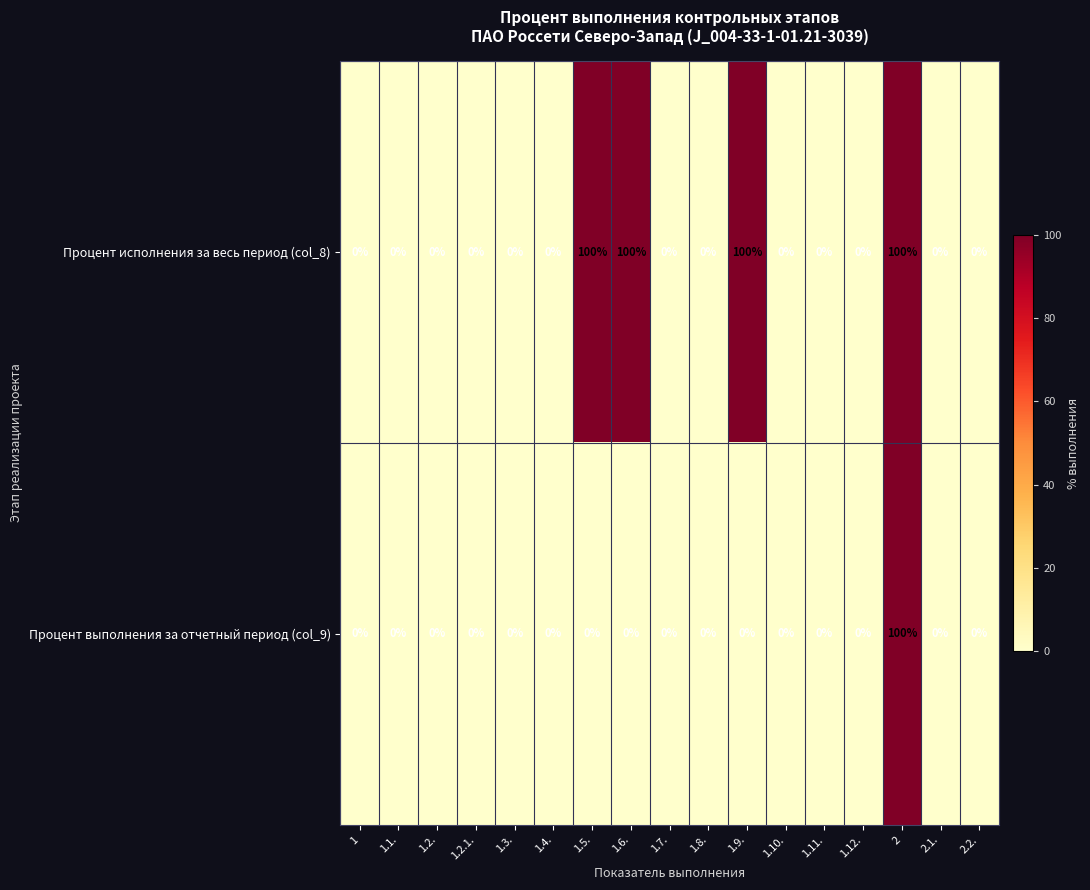

What is the sum of the Процент исполнения за весь период (col_8) values at 1.6. and 1.1.?

100